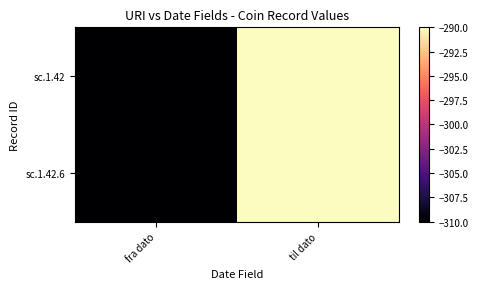

Reading left to right, extract all data points from this chart.

sc.1.42: fra dato=-310	til dato=-290
sc.1.42.6: fra dato=-310	til dato=-290